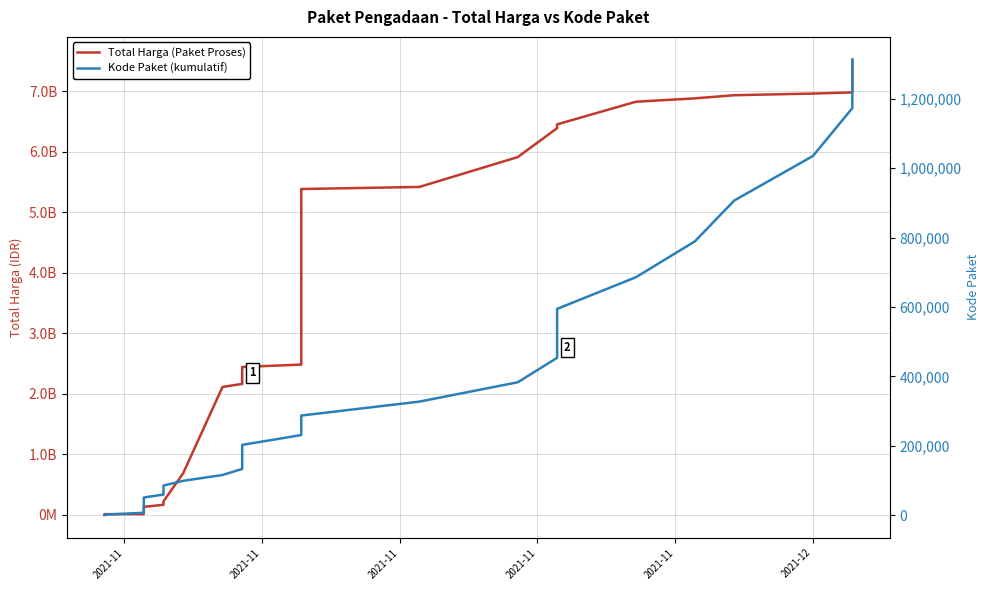

True or false: Kode Paket (kumulatif) and Total Harga (Paket Proses) cross at least once.

False